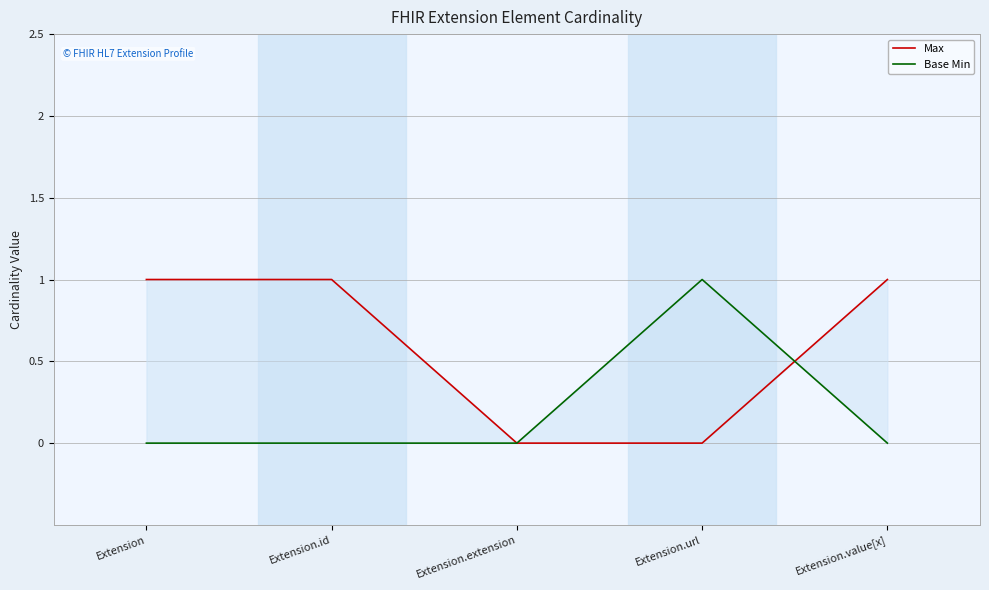

Reading left to right, what are all the values shown in this chart?

Max: Extension=1	Extension.id=1	Extension.extension=0	Extension.url=0	Extension.value[x]=1
Base Min: Extension=0	Extension.id=0	Extension.extension=0	Extension.url=1	Extension.value[x]=0